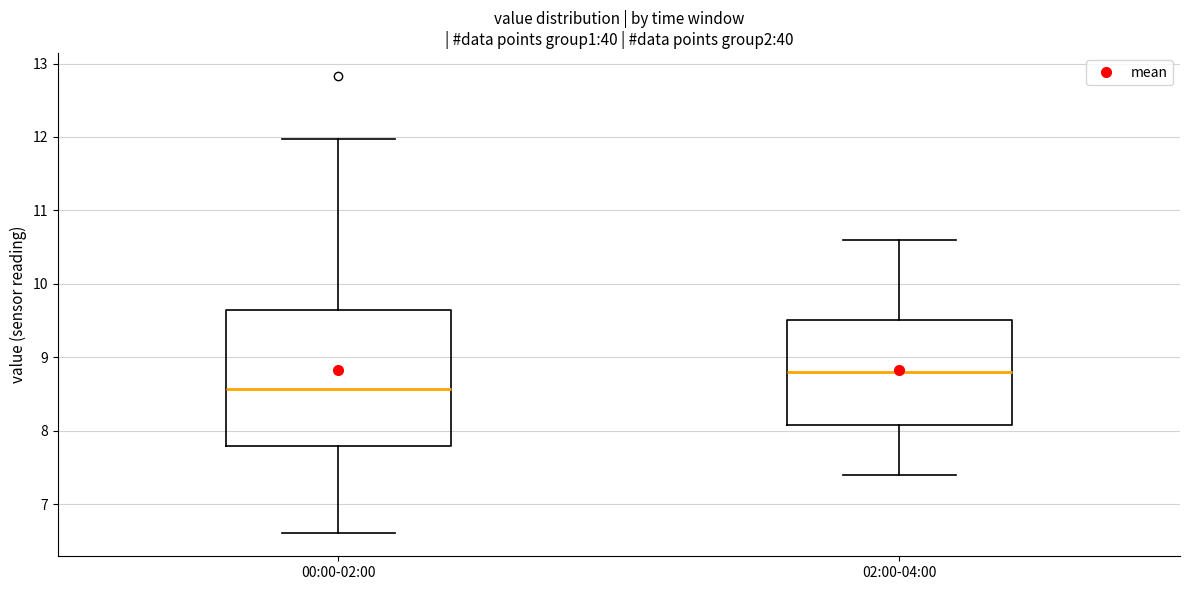

Which box has the highest median line?

02:00-04:00